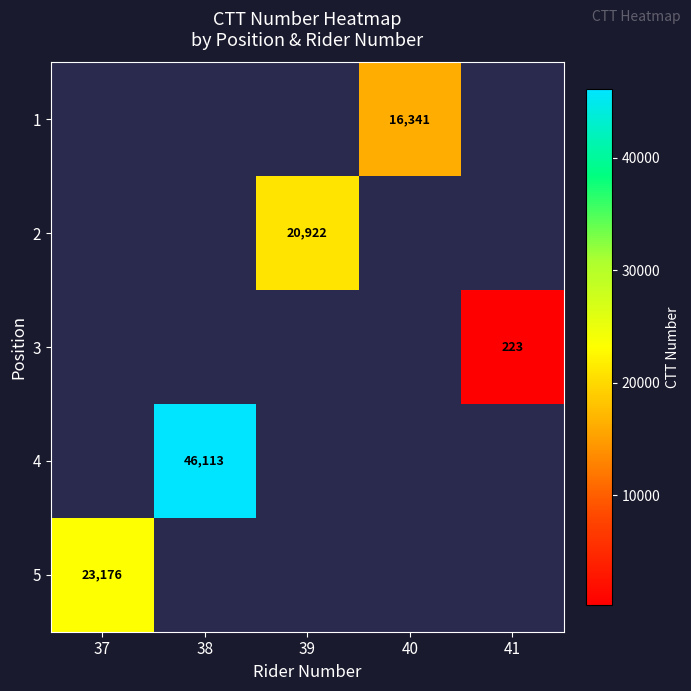

The value of 1 at 40 is 26044. True or false?

False